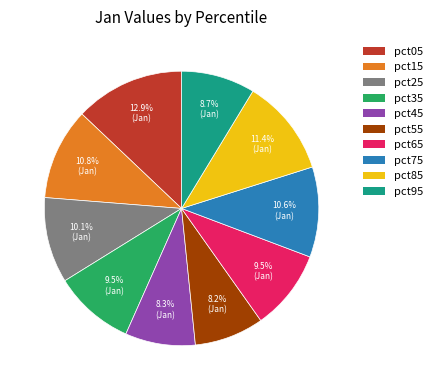

Which category has the biggest portion of the pie?

pct05